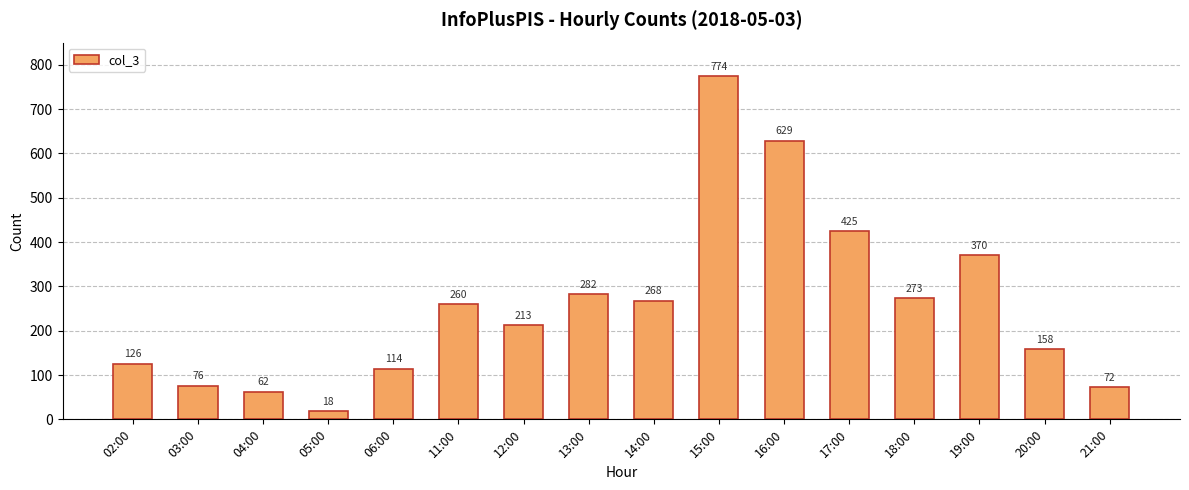

Where is the data nearest to the value 396?

19:00